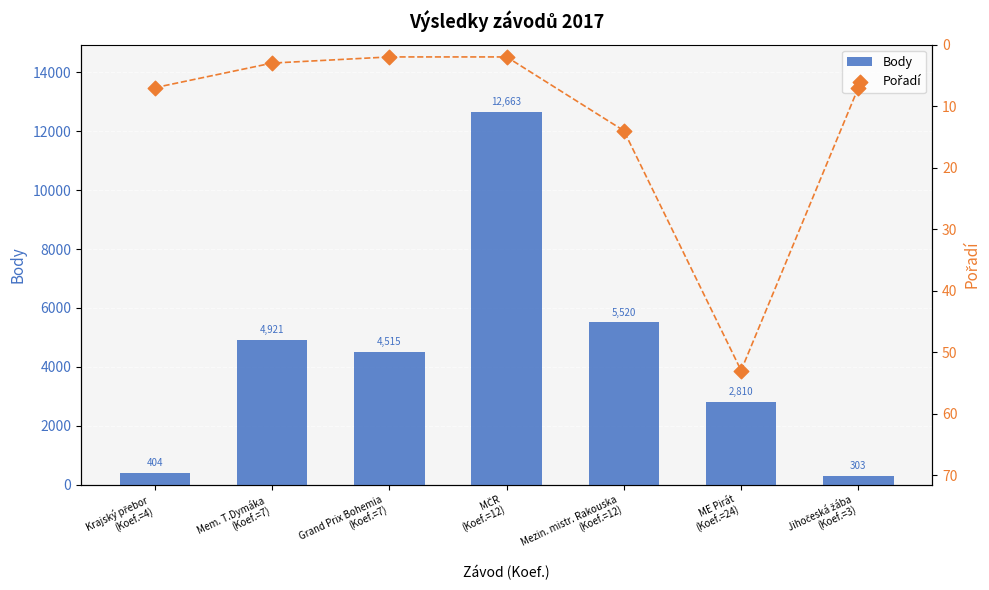

At which category is the sum across all series the highest?

MČR
(Koef.=12)